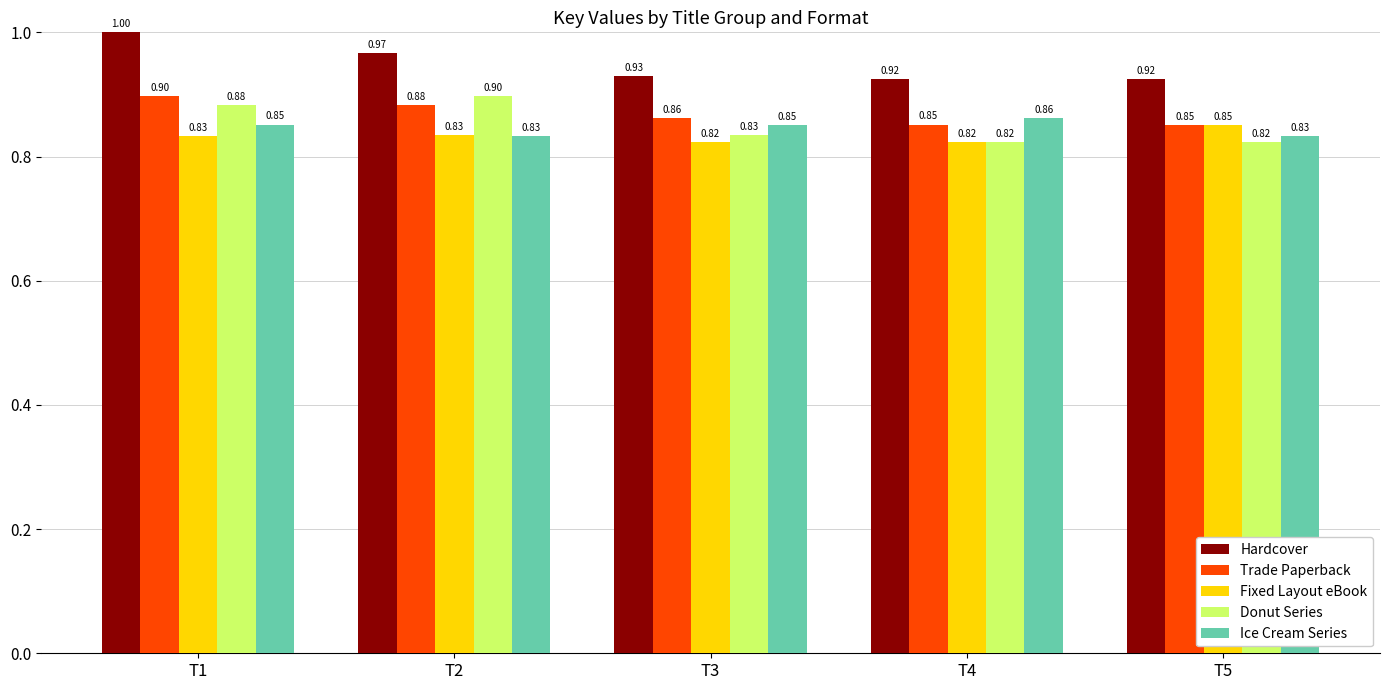

At T3, list the series in order from largest to smallest.

Hardcover, Trade Paperback, Ice Cream Series, Donut Series, Fixed Layout eBook